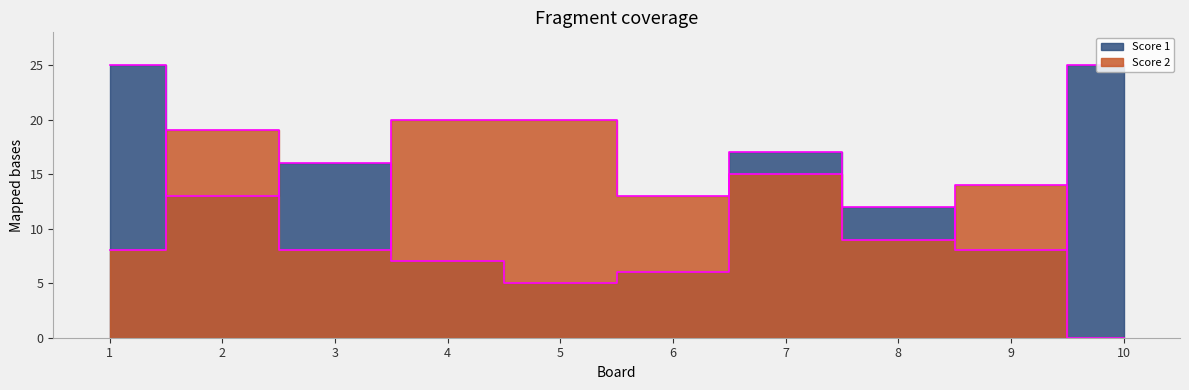

At which label does Score 2 first exceed 14?

2